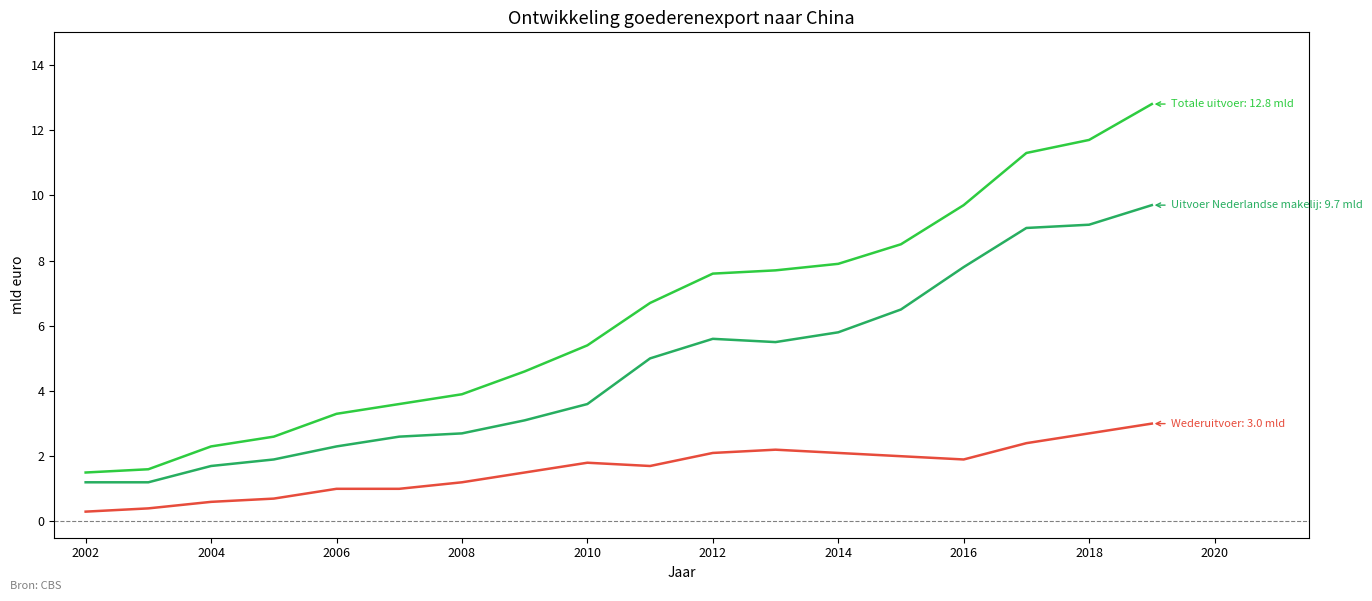

Reading left to right, list all the values displayed in this chart.

Totale uitvoer: 1.5	1.6	2.3	2.6	3.3	3.6	3.9	4.6	5.4	6.7	7.6	7.7	7.9	8.5	9.7	11.3	11.7	12.8
Uitvoer Nederlandse makelij: 1.2	1.2	1.7	1.9	2.3	2.6	2.7	3.1	3.6	5.0	5.6	5.5	5.8	6.5	7.8	9.0	9.1	9.7
Wederuitvoer: 0.3	0.4	0.6	0.7	1.0	1.0	1.2	1.5	1.8	1.7	2.1	2.2	2.1	2.0	1.9	2.4	2.7	3.0